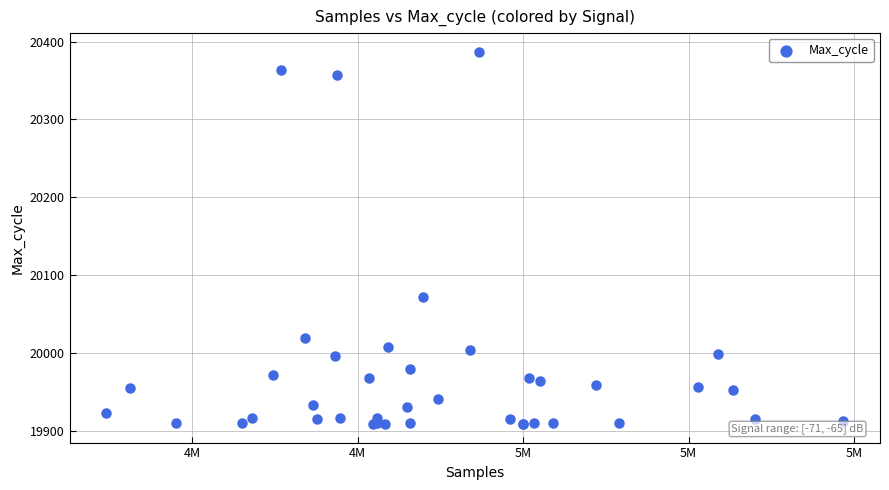

What Y value in the scatter plot is closest to 20148?

20072